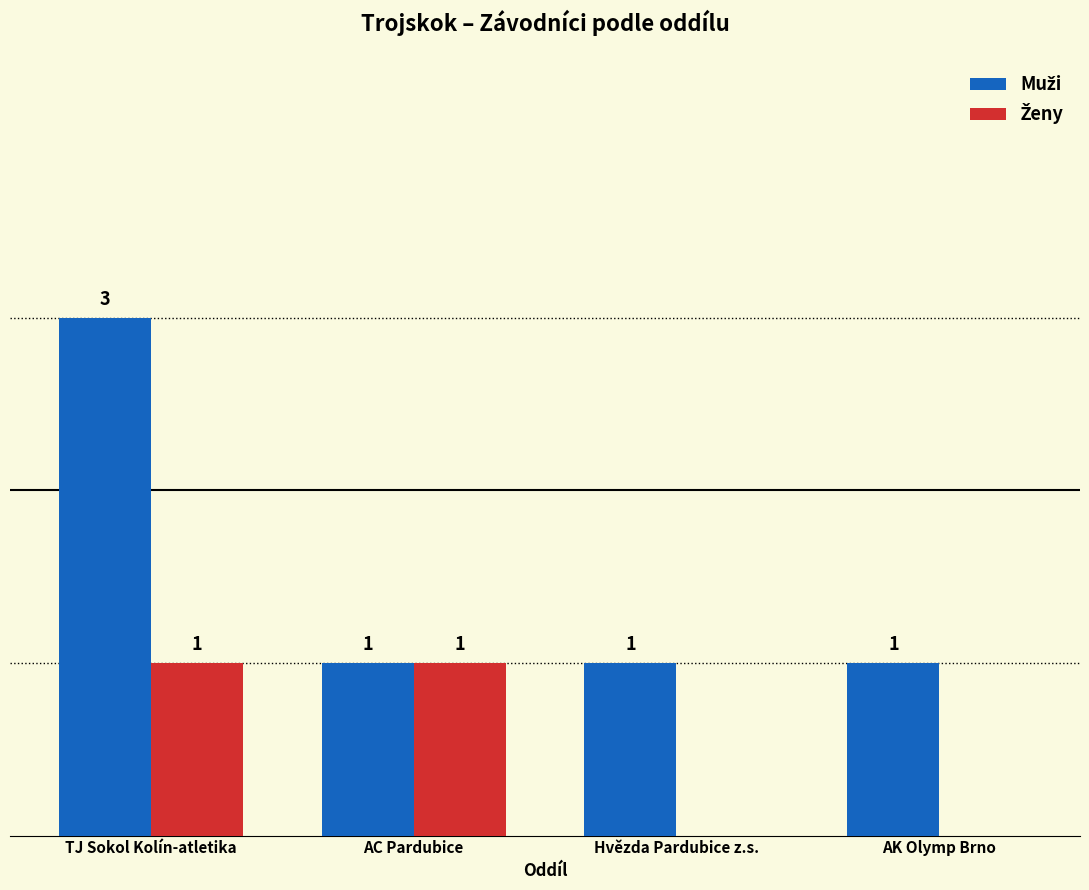

At which category does the chart reach its peak across all series?

TJ Sokol Kolín-atletika